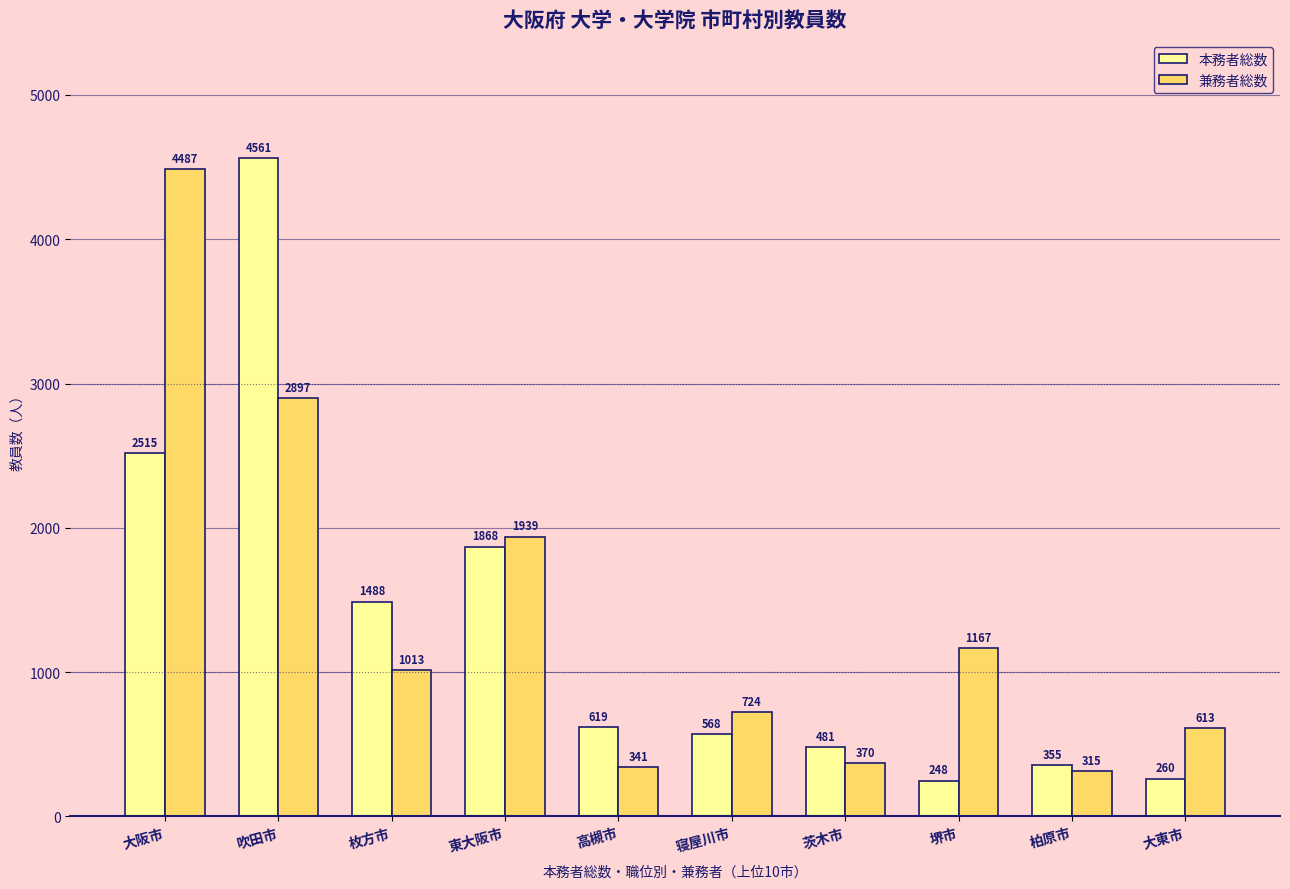

Is it true that 兼務者総数 equals 2607 at 東大阪市?

False